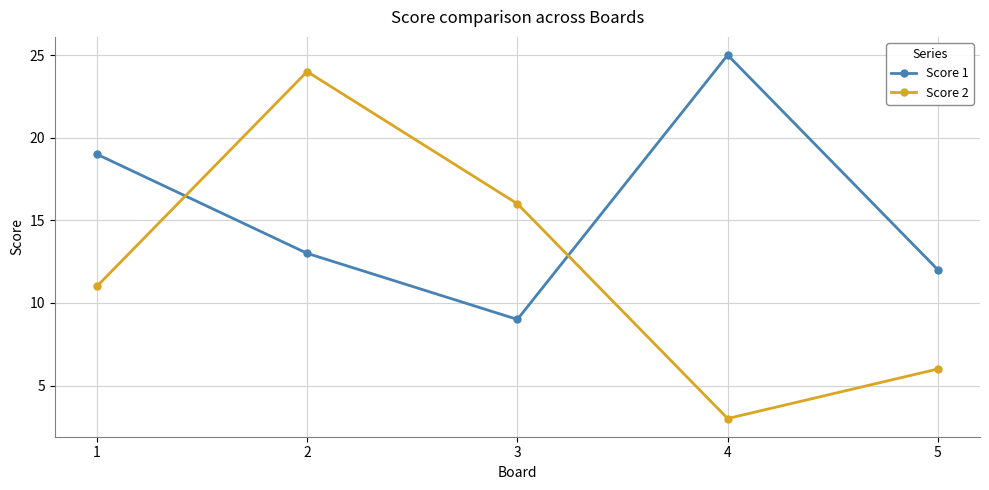

How many data points in Score 1 are less than 13?

2